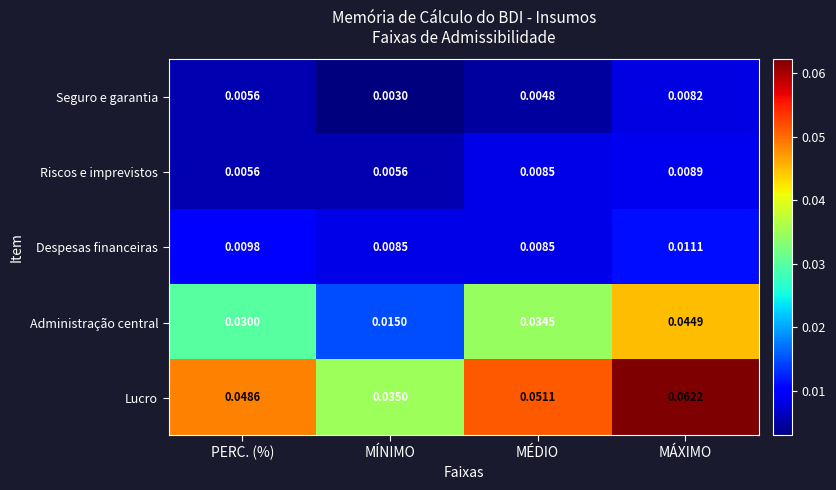

At which category is the sum across all series the highest?

MÁXIMO